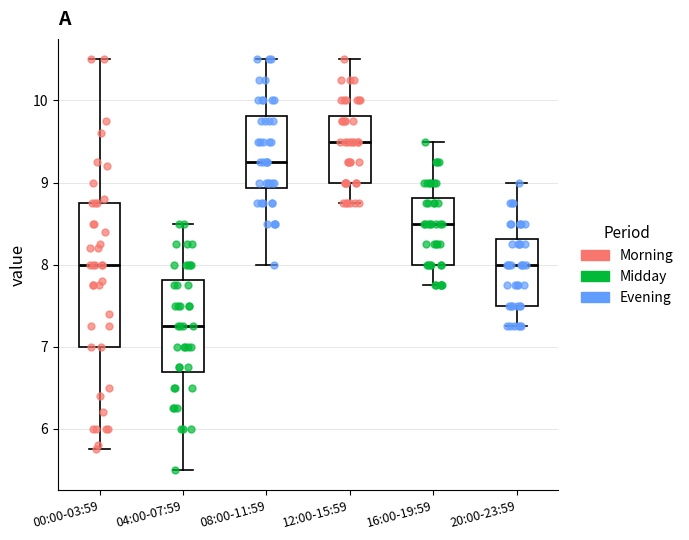

Reading left to right, read every box against the y-axis: the position of its median line, the range the box covers, and the ends of its whiskers. The values are not printed on the chart, so give them approximately, as read against the axis.

00:00-03:59: median 8.0, box 7.0 to 8.8, whiskers 5.8 to 10.5
04:00-07:59: median 7.3, box 6.7 to 7.8, whiskers 5.5 to 8.5
08:00-11:59: median 9.3, box 8.9 to 9.8, whiskers 8.0 to 10.5
12:00-15:59: median 9.5, box 9.0 to 9.8, whiskers 8.8 to 10.5
16:00-19:59: median 8.5, box 8.0 to 8.8, whiskers 7.8 to 9.5
20:00-23:59: median 8.0, box 7.5 to 8.3, whiskers 7.3 to 9.0